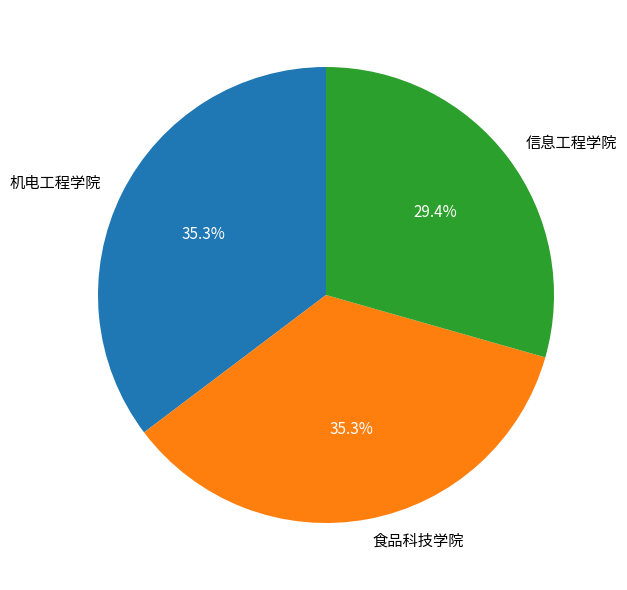

Approximately how many times larger is the value at 信息工程学院 compared to 机电工程学院?

0.8